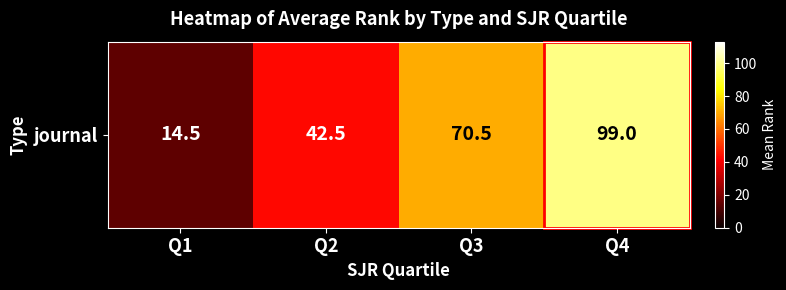

True or false: the data shows 170.4 at Q4.

False